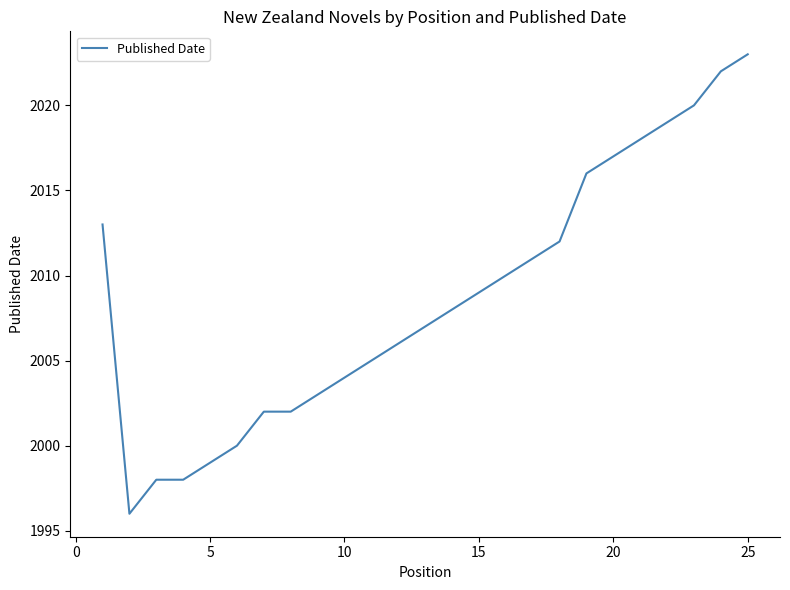

Is this an area chart (filled region under the line)?

No